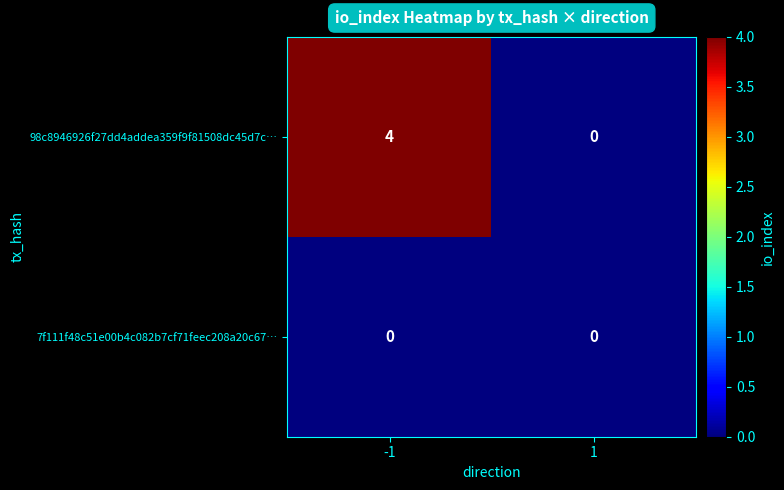

At -1, list the series in order from smallest to largest.

7f111f48c51e00b4c082b7cf71feec208a20c67…, 98c8946926f27dd4addea359f9f81508dc45d7c…